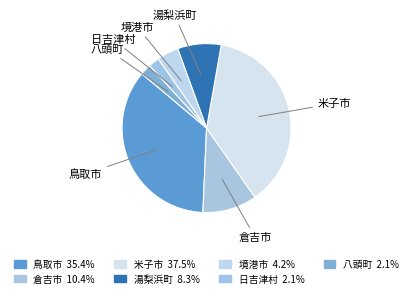

True or false: 倉吉市 accounts for 10% of the total.

True